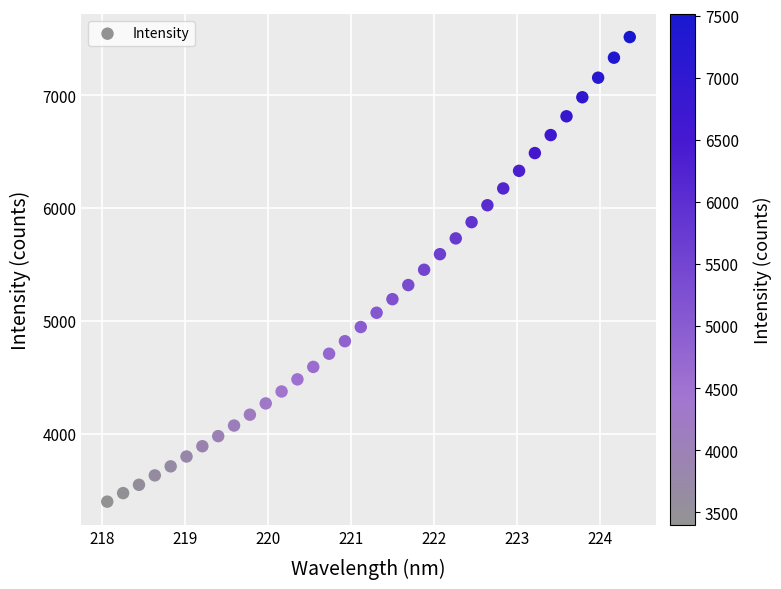

What is the range of X values (max minus min)?

6.3